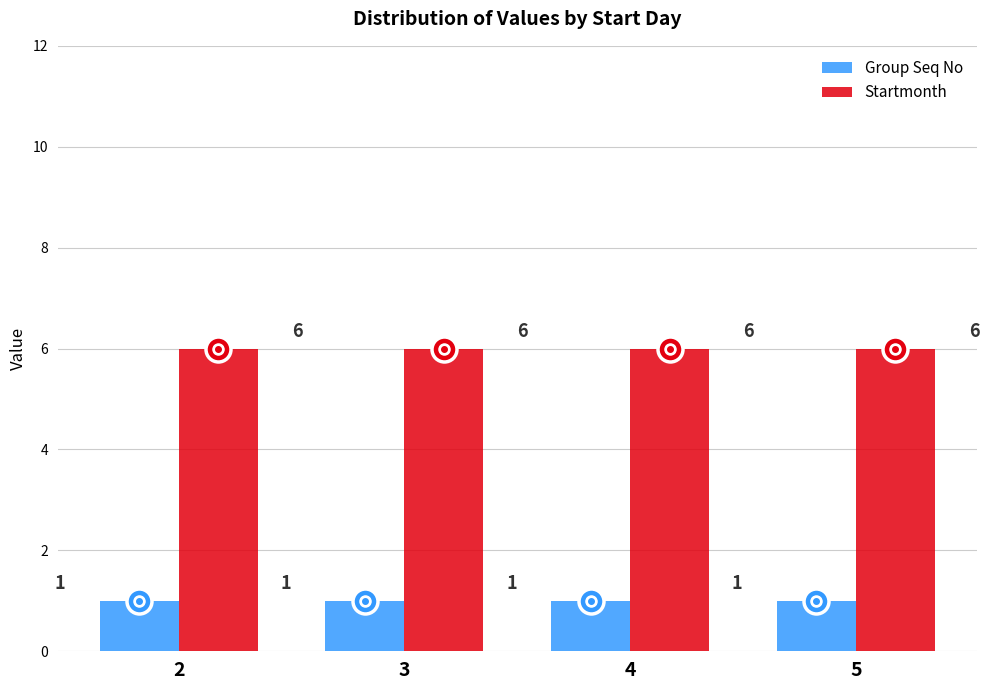

At how many categories does at least one series exceed 3?

4